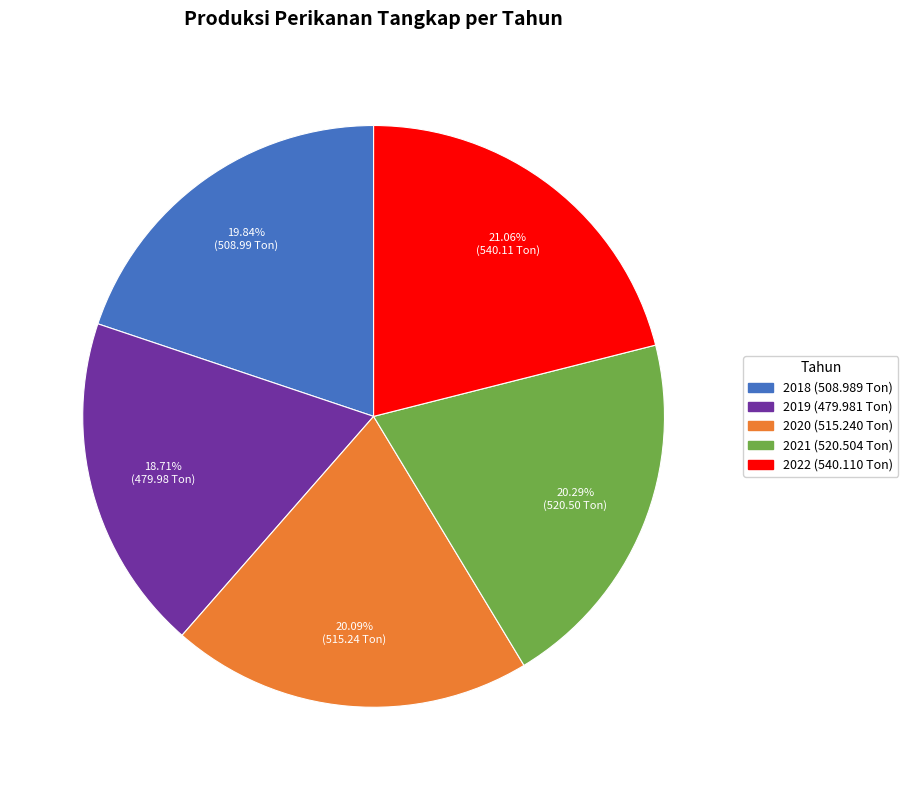

Is there a majority slice in this chart?

No